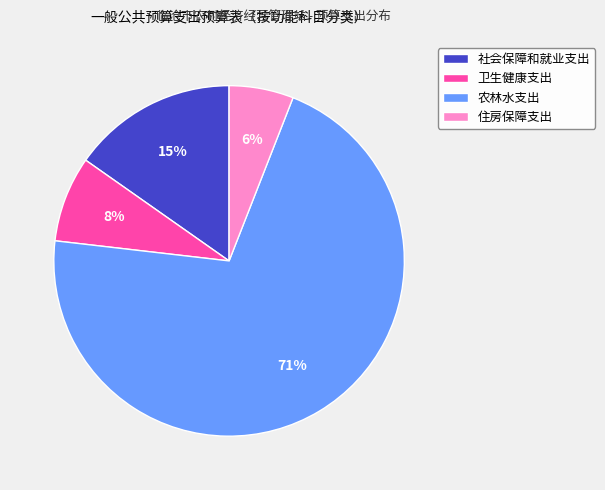

Approximately how many times larger is the value at 卫生健康支出 compared to 农林水支出?

0.1